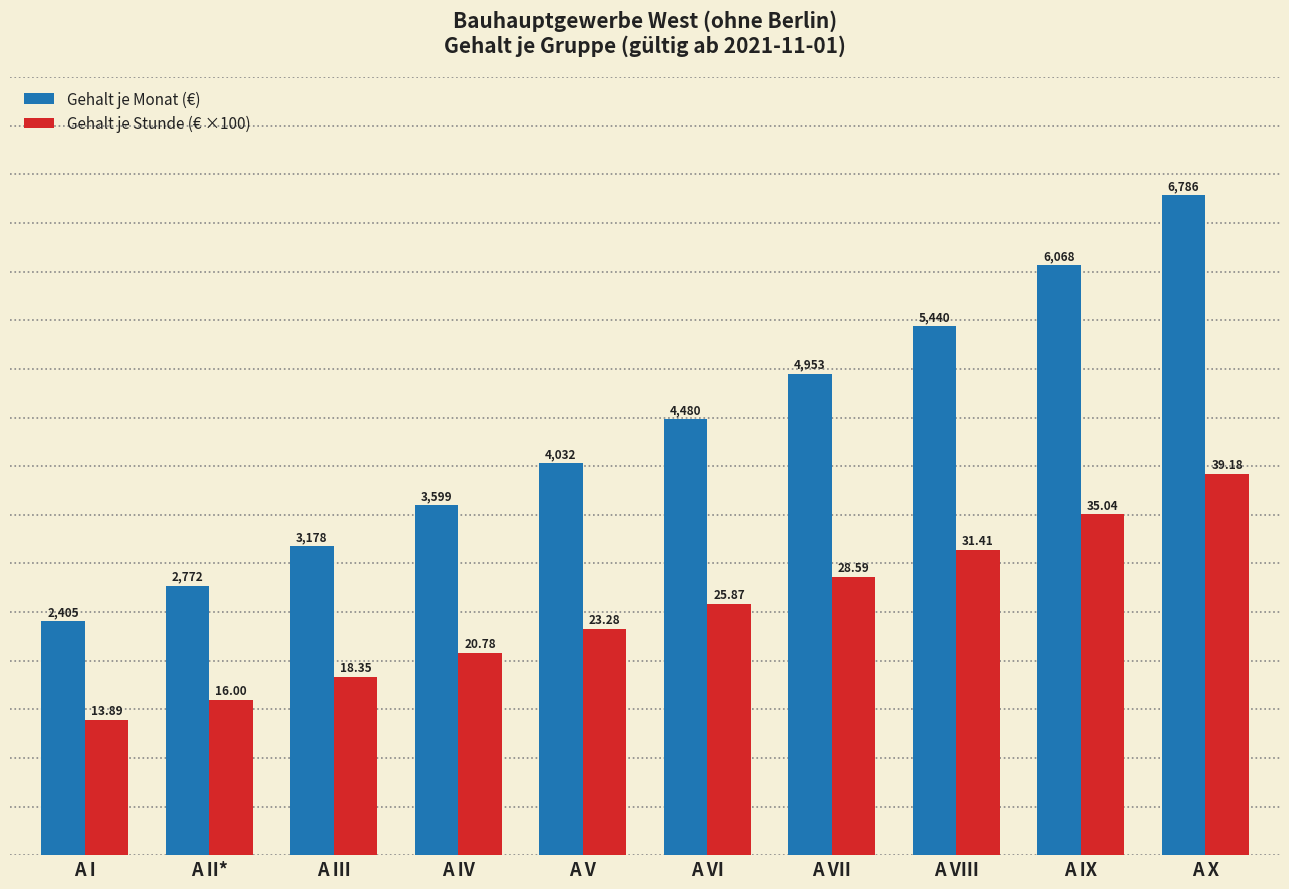

Which category has the highest value across all series?

A X